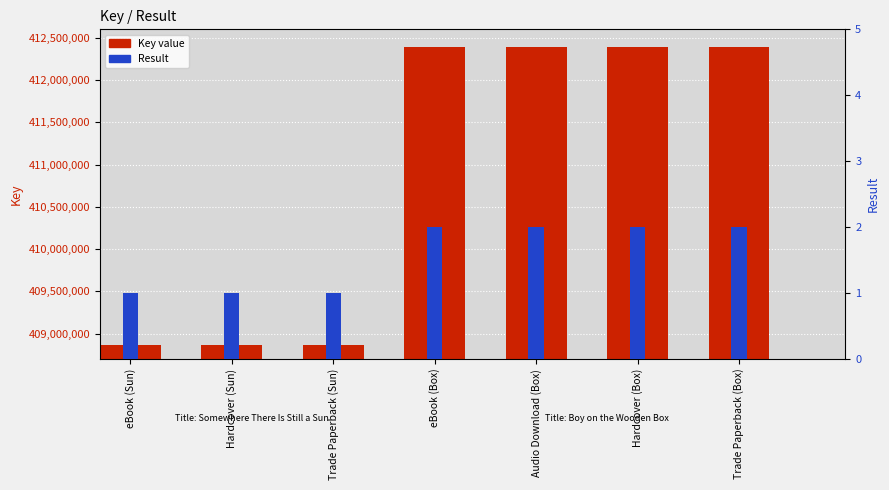

Reading left to right, extract all data points from this chart.

Key value: eBook (Sun)=408859730	Hardcover (Sun)=408859730	Trade Paperback (Sun)=408859730	eBook (Box)=412394819	Audio Download (Box)=412394819	Hardcover (Box)=412394819	Trade Paperback (Box)=412394819
Result: eBook (Sun)=1	Hardcover (Sun)=1	Trade Paperback (Sun)=1	eBook (Box)=2	Audio Download (Box)=2	Hardcover (Box)=2	Trade Paperback (Box)=2